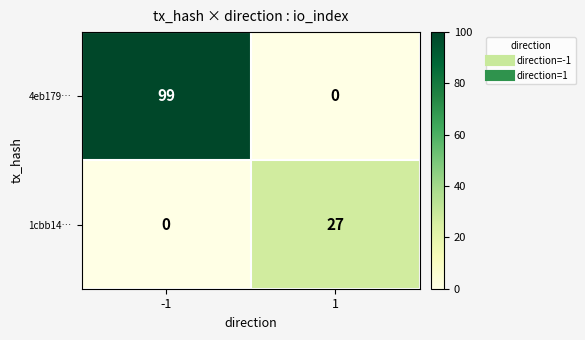

What is the difference between the highest and lowest values at -1?

99